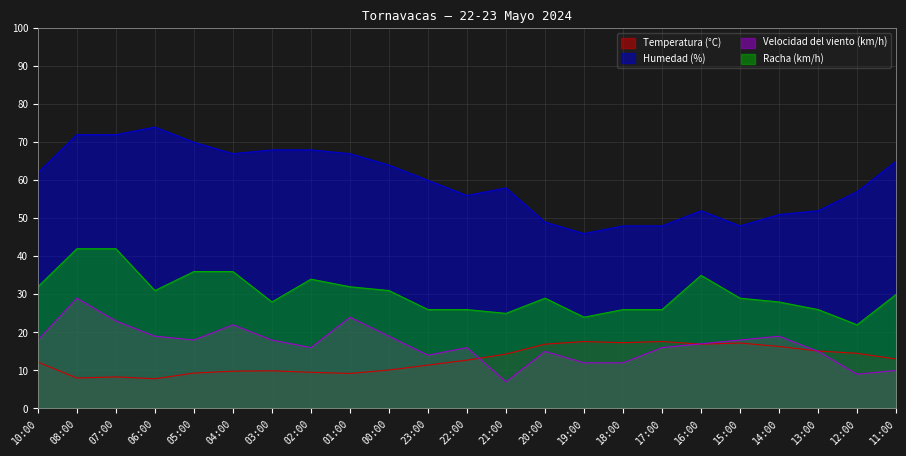

Reading left to right, list all the values displayed in this chart.

Temperatura (°C): 12.2	8.0	8.3	7.8	9.3	9.8	9.9	9.5	9.2	10.1	11.4	12.7	14.3	16.9	17.6	17.3	17.6	16.9	17.2	16.3	15.1	14.5	13.0
Humedad (%): 62.0	72.0	72.0	74.0	70.0	67.0	68.0	68.0	67.0	64.0	60.0	56.0	58.0	49.0	46.0	48.0	48.0	52.0	48.0	51.0	52.0	57.0	65.0
Velocidad del viento (km/h): 18.0	29.0	23.0	19.0	18.0	22.0	18.0	16.0	24.0	19.0	14.0	16.0	7.0	15.0	12.0	12.0	16.0	17.0	18.0	19.0	15.0	9.0	10.0
Racha (km/h): 32.0	42.0	42.0	31.0	36.0	36.0	28.0	34.0	32.0	31.0	26.0	26.0	25.0	29.0	24.0	26.0	26.0	35.0	29.0	28.0	26.0	22.0	30.0